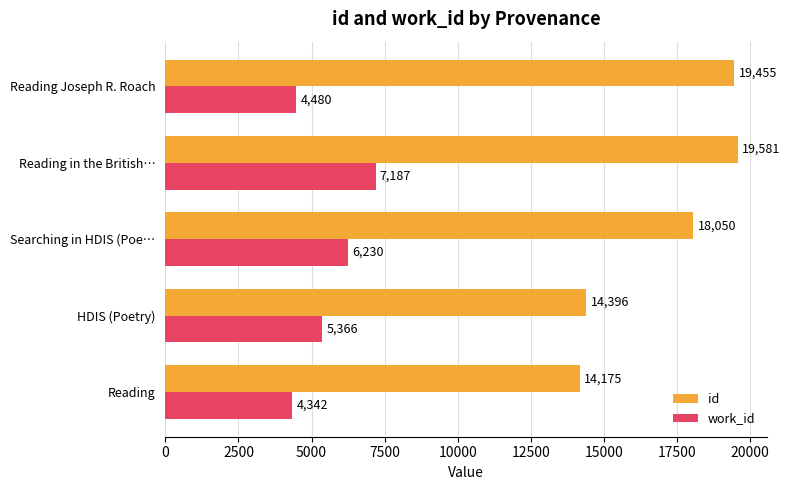

At which category does the chart reach its peak across all series?

Reading in the British…